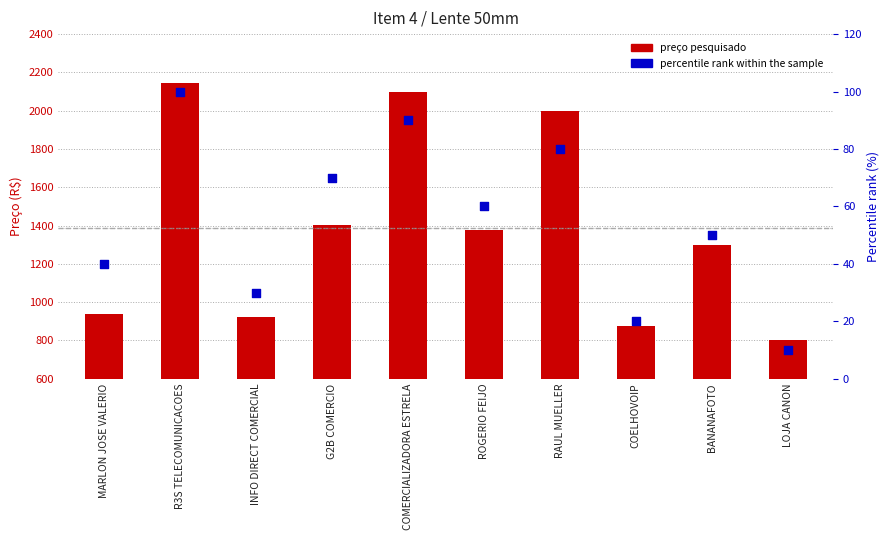

What is the total value across all series at INFO DIRECT COMERCIAL?

955.0